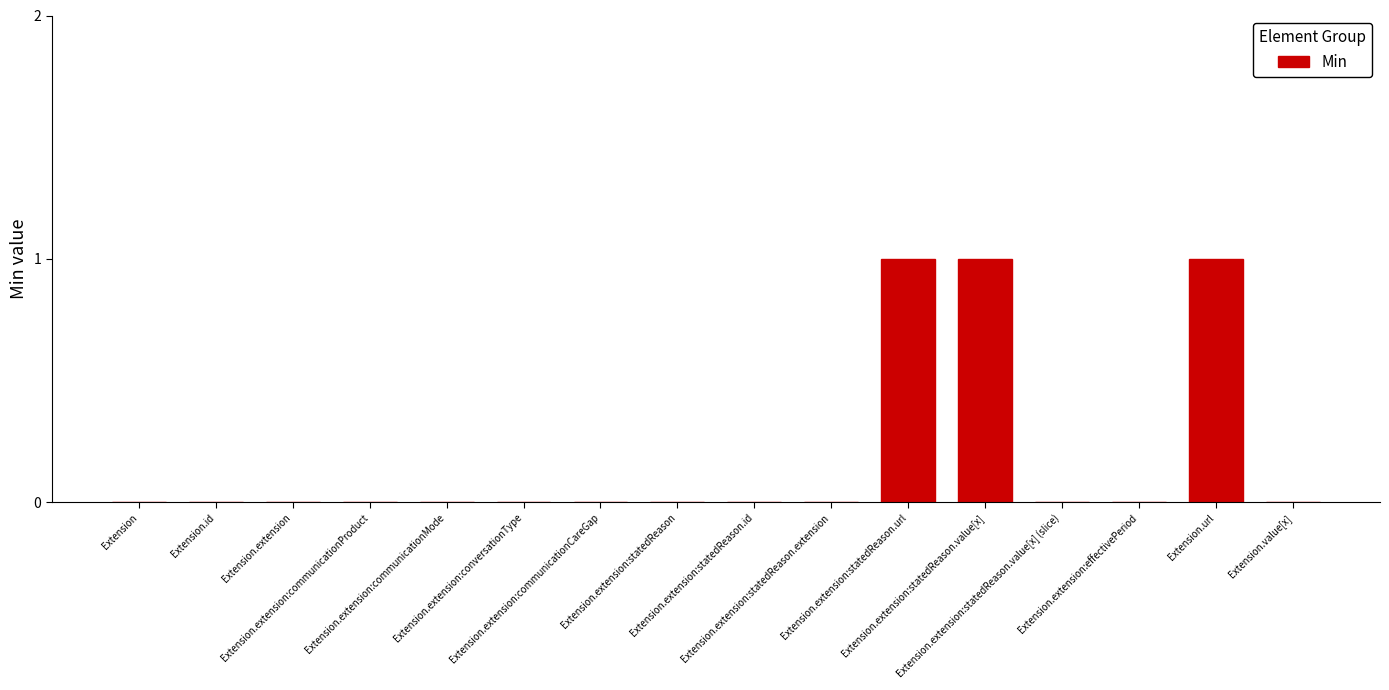

What is the sum of all values?

3